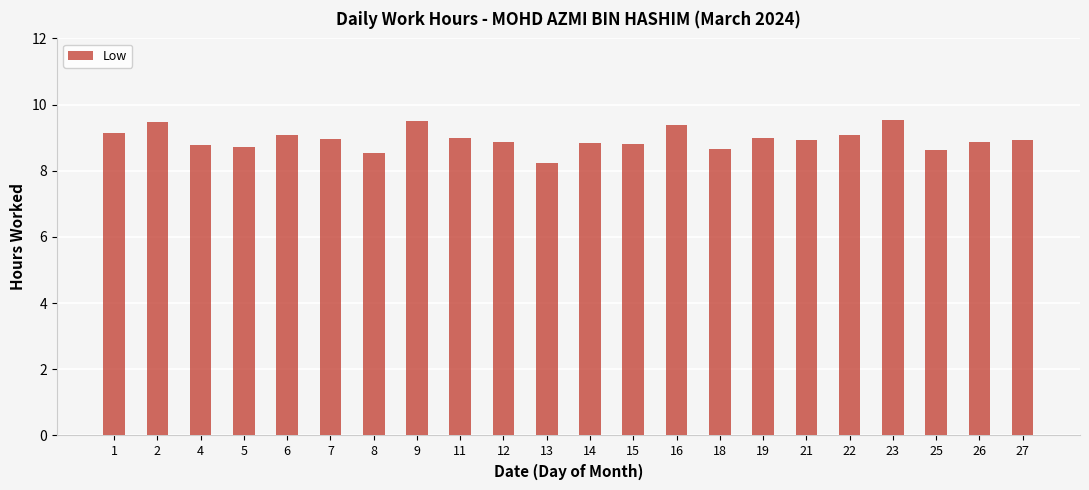

What is the change in value from 4 to 9?

+0.7